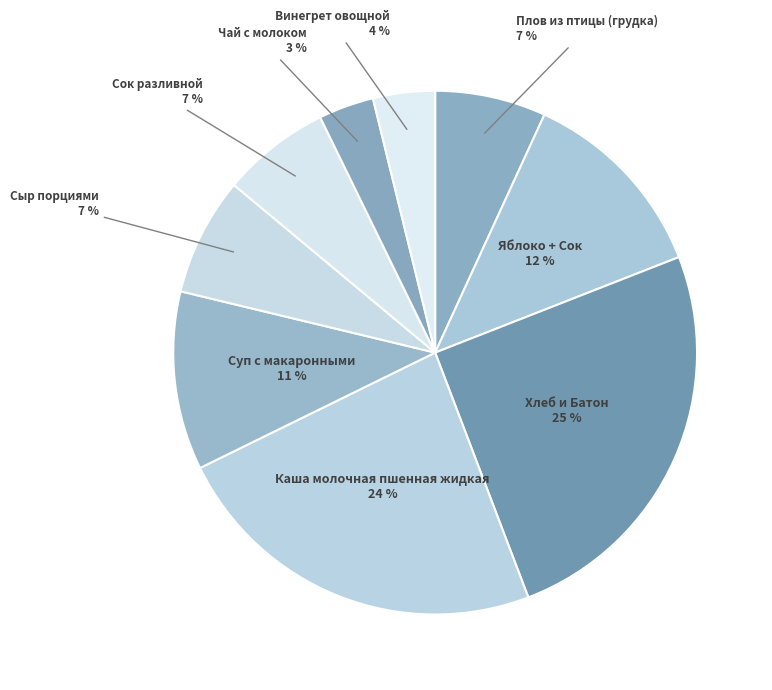

To the nearest percent, what is the average slice percentage?

11%